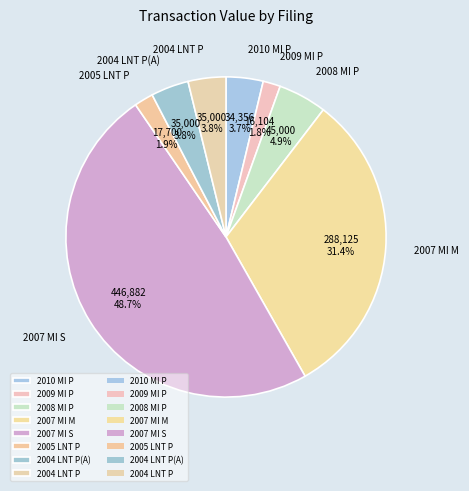

What percentage is NOT represented by 2007 MI M?

68.6%